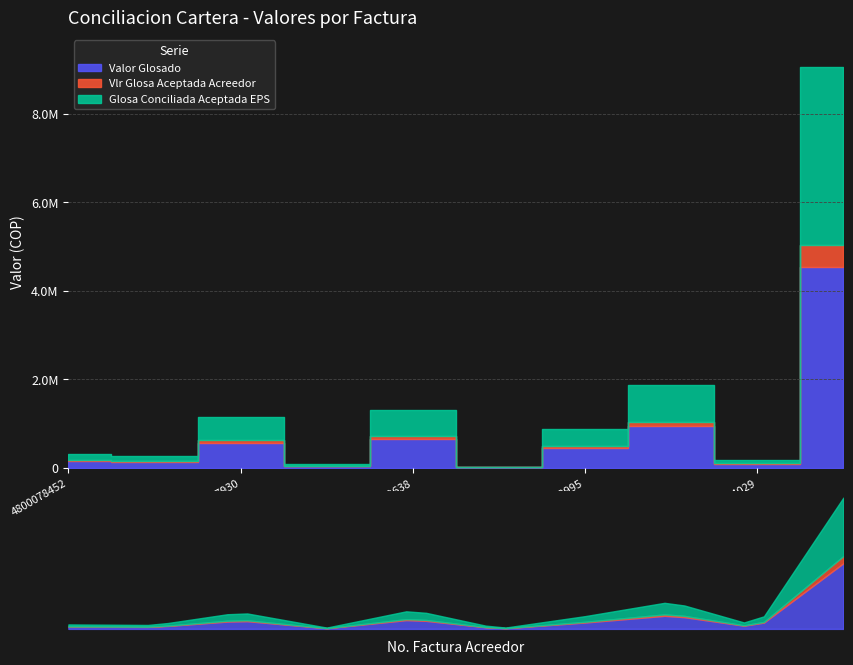

At how many categories does at least one series exceed 2092567?

1